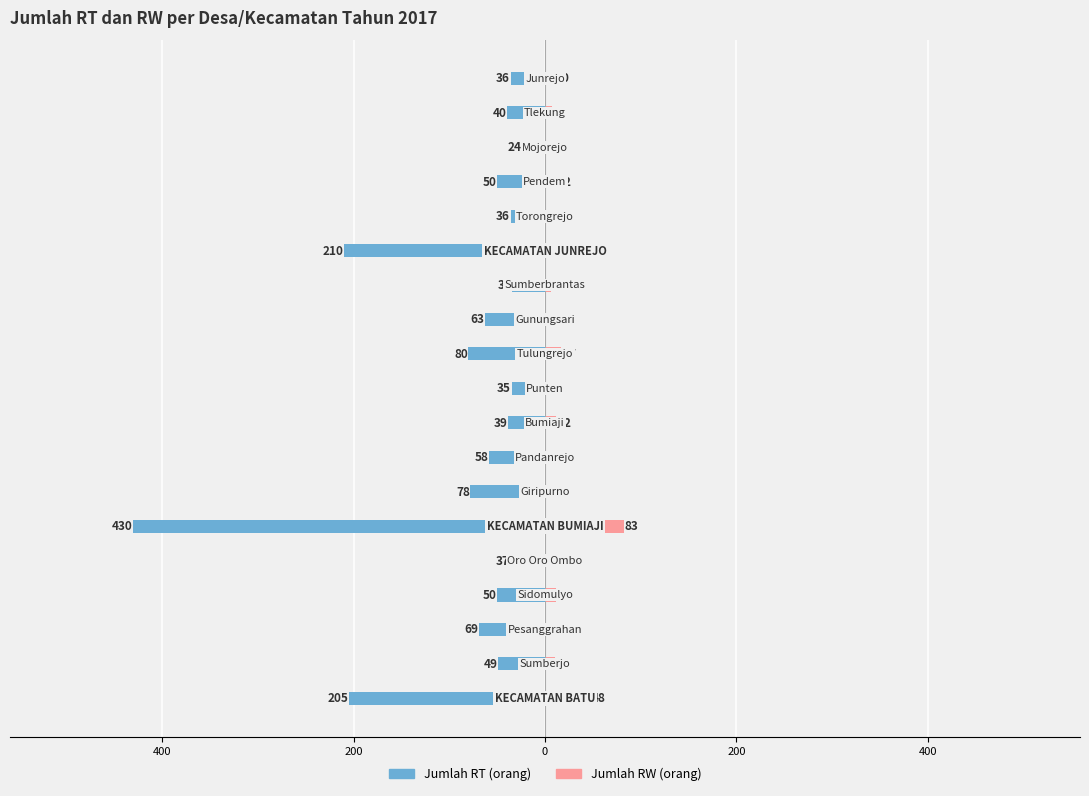

What is the total value across all series at 0?

-38